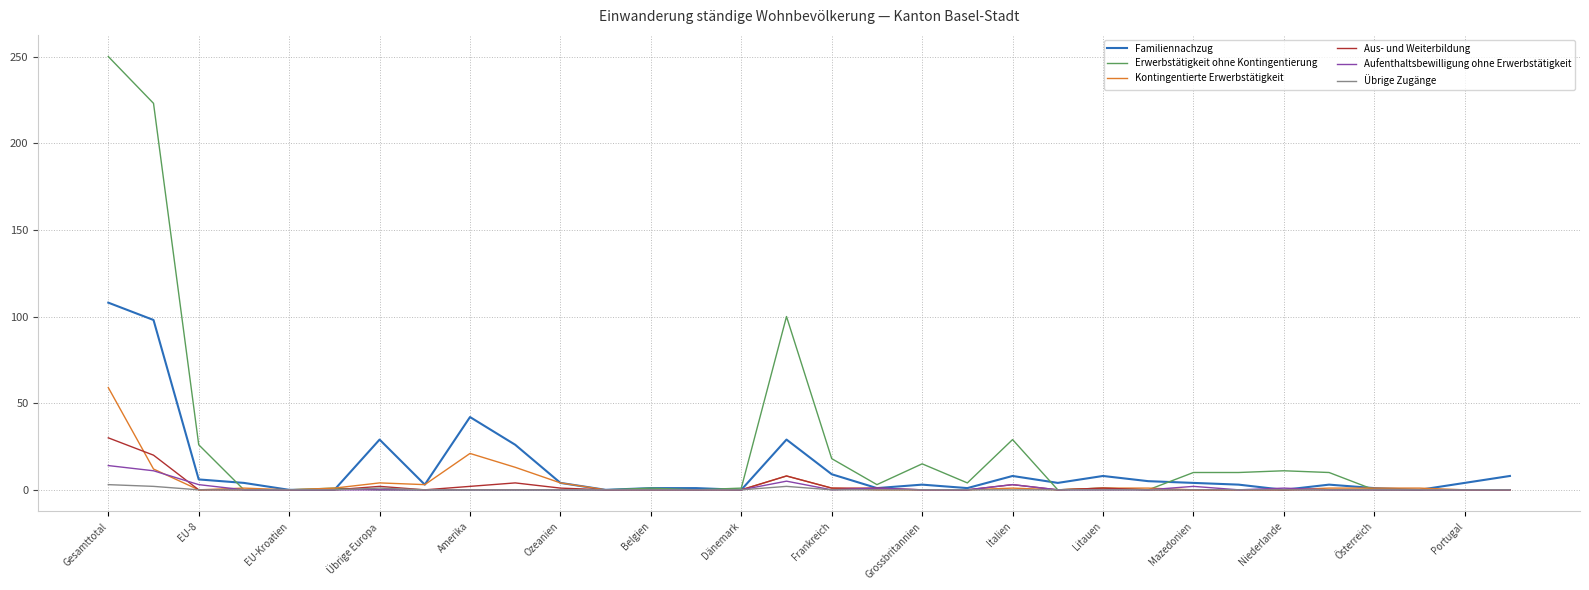

List the series in order of their peak value, lowest first.

Übrige Zugänge, Aufenthaltsbewilligung ohne Erwerbstätigkeit, Aus- und Weiterbildung, Kontingentierte Erwerbstätigkeit, Familiennachzug, Erwerbstätigkeit ohne Kontingentierung